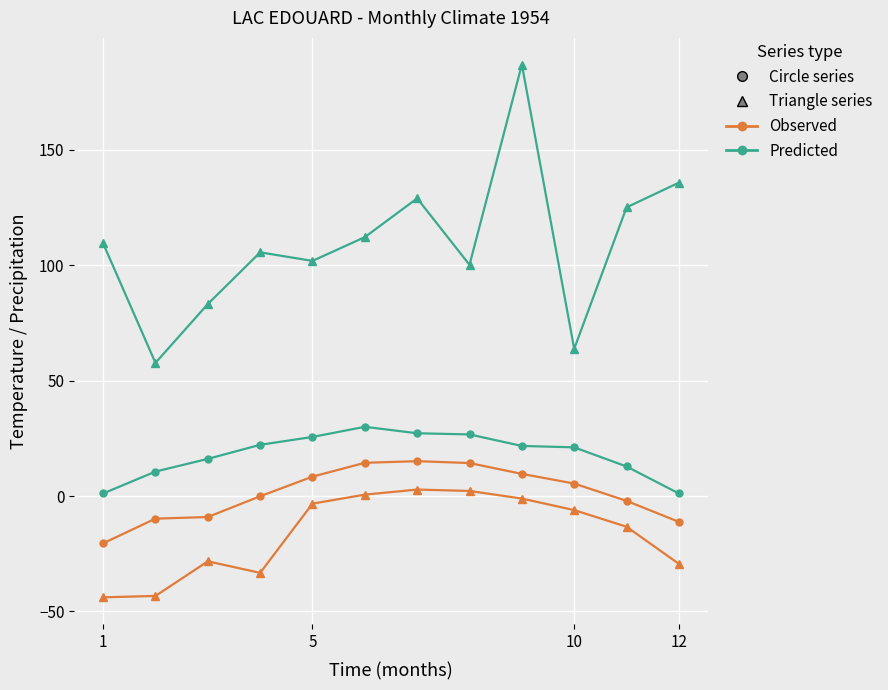

What is the smallest value displayed?

-43.9